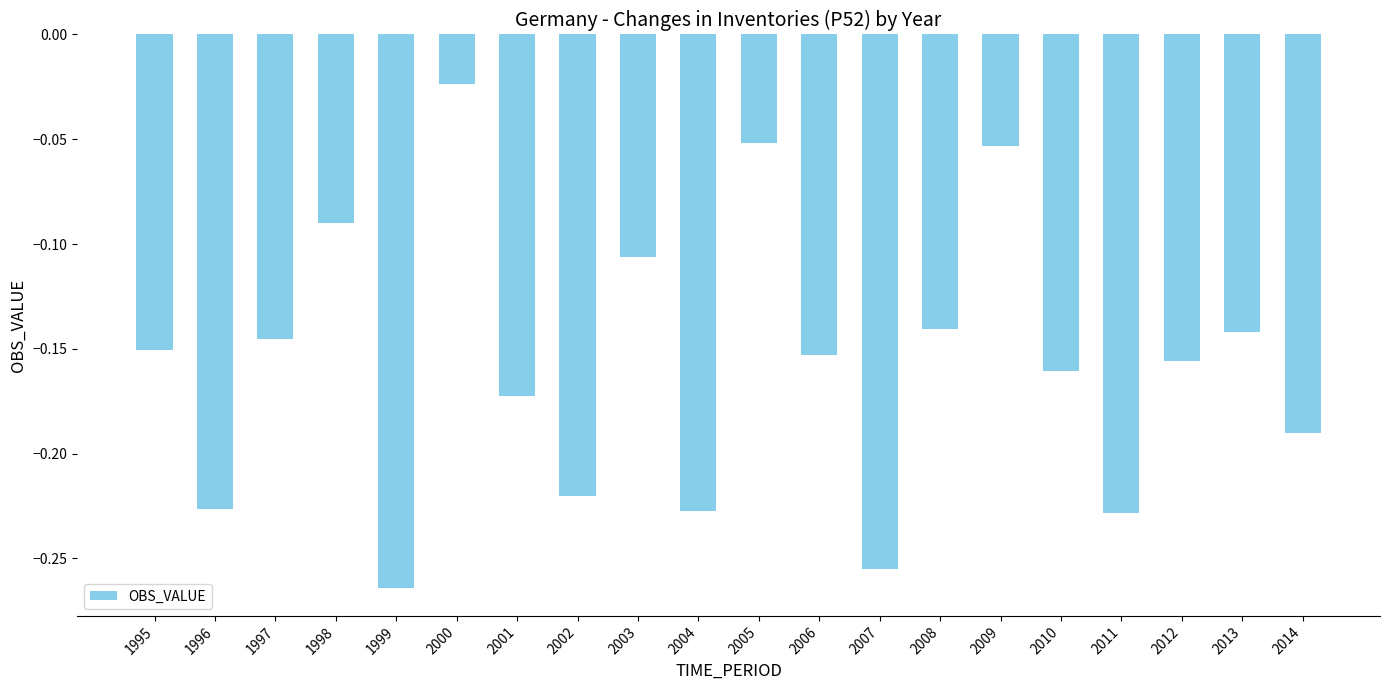

Count the number of data series in this chart.

1